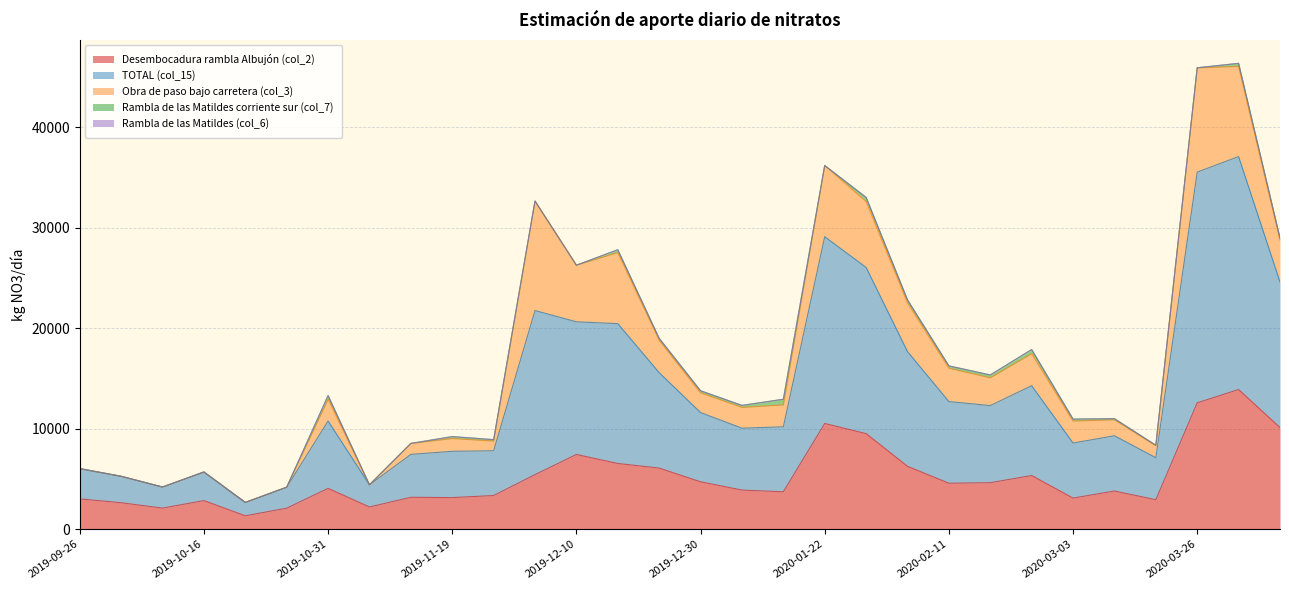

Between 2019-09-26 and 2020-02-18, which series saw the biggest shift?

TOTAL (col_15)